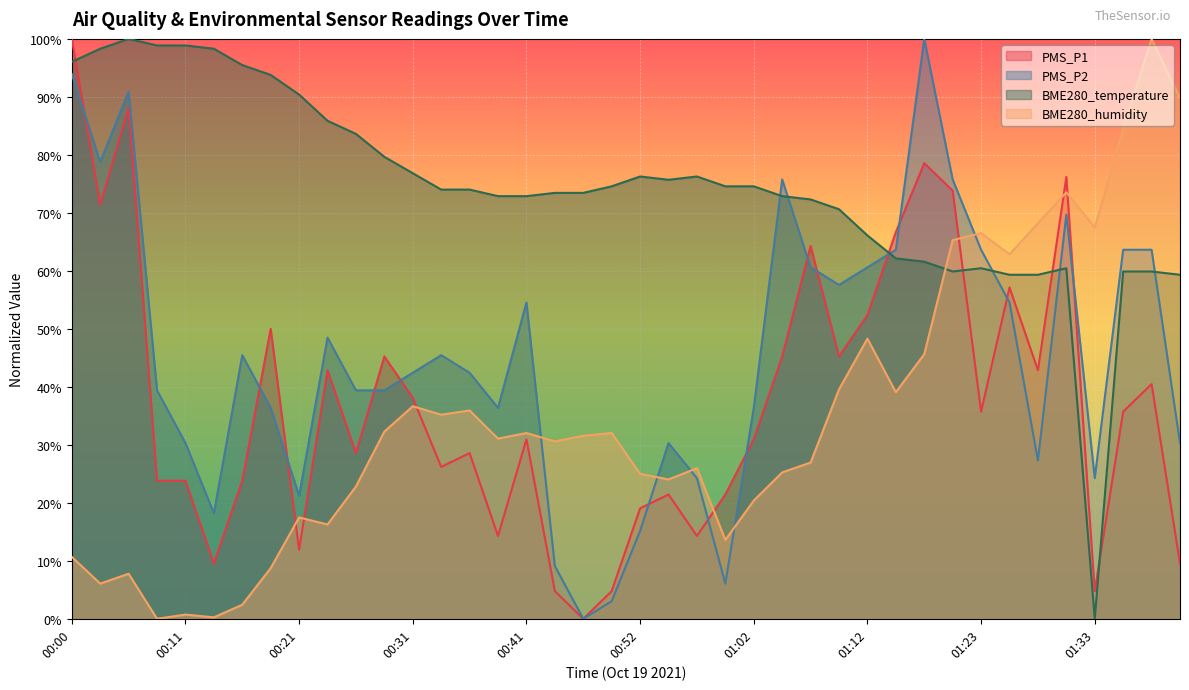

What is the sum of the PMS_P1 values at 00:16 and 01:07?

0.9